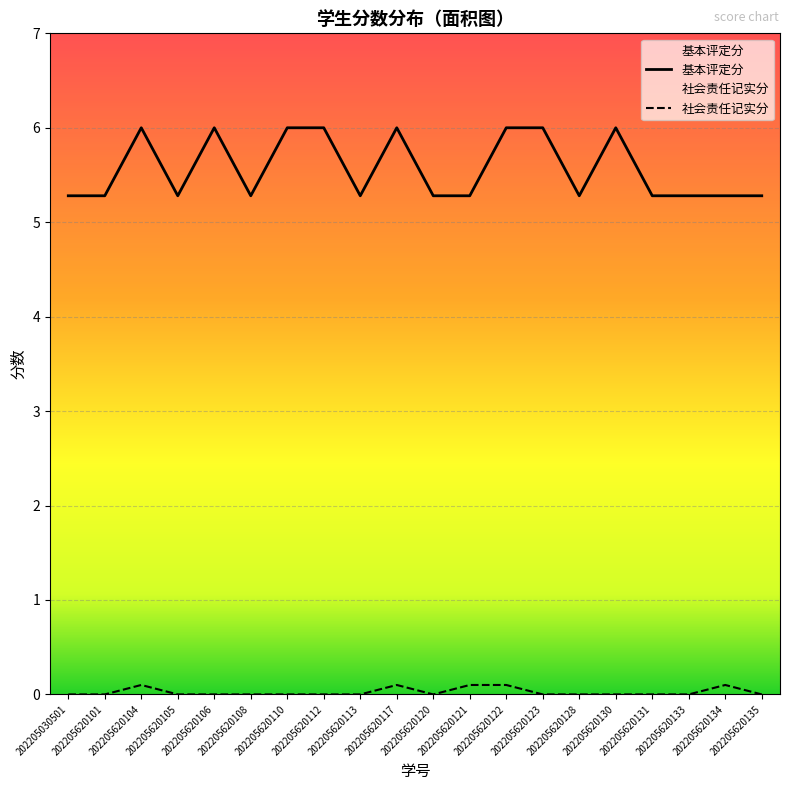

True or false: 社会责任记实分 and 基本评定分 cross at least once.

False